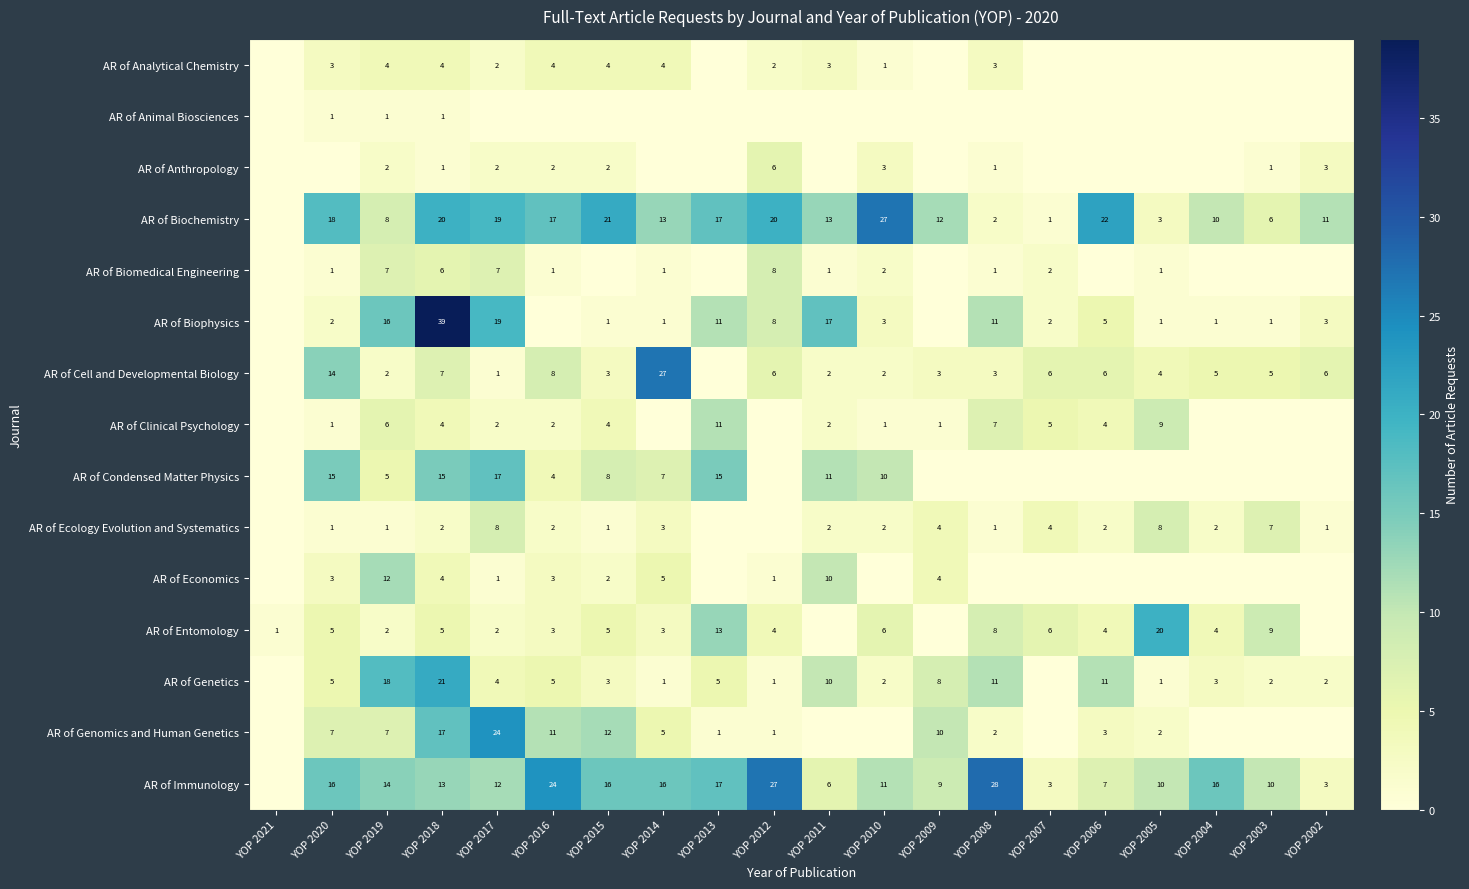

Is the value of AR of Clinical Psychology at YOP 2007 greater than the value of AR of Entomology at YOP 2010?

No